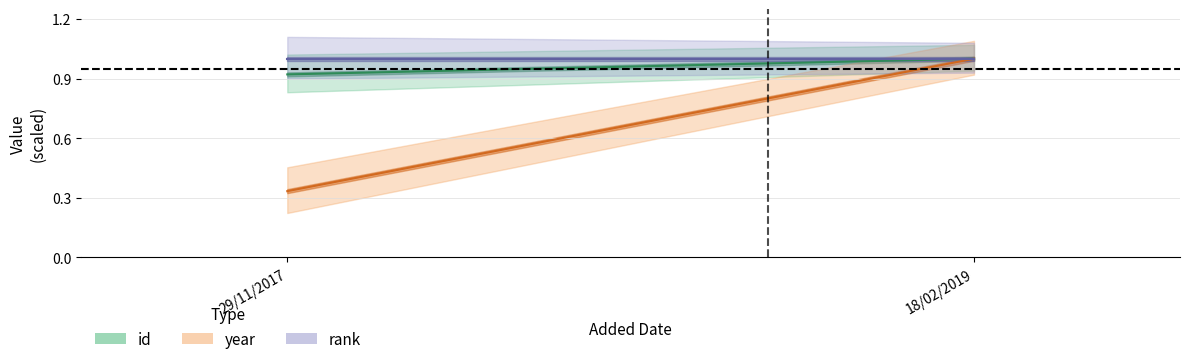

The rank center series shows 1.0 at 29/11/2017. True or false?

True